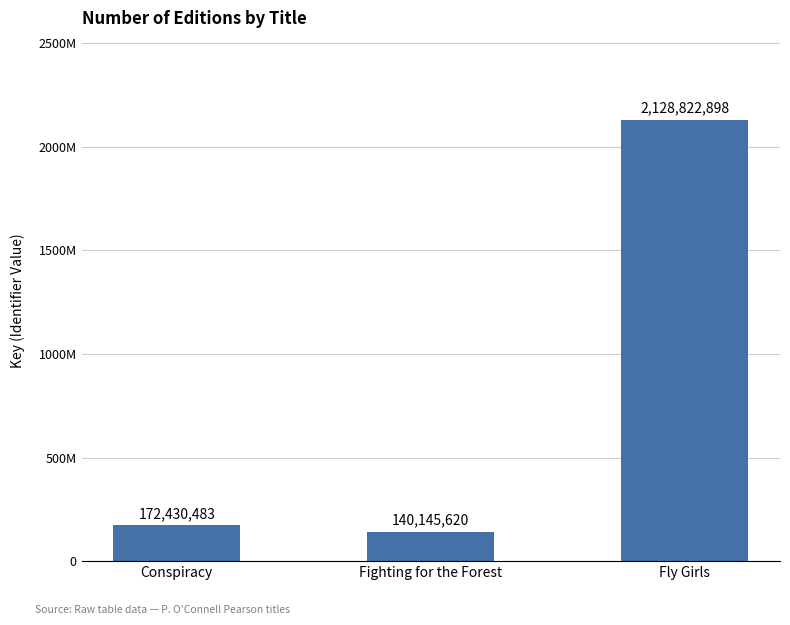

At which label does the data first exceed 172430483?

Fly Girls